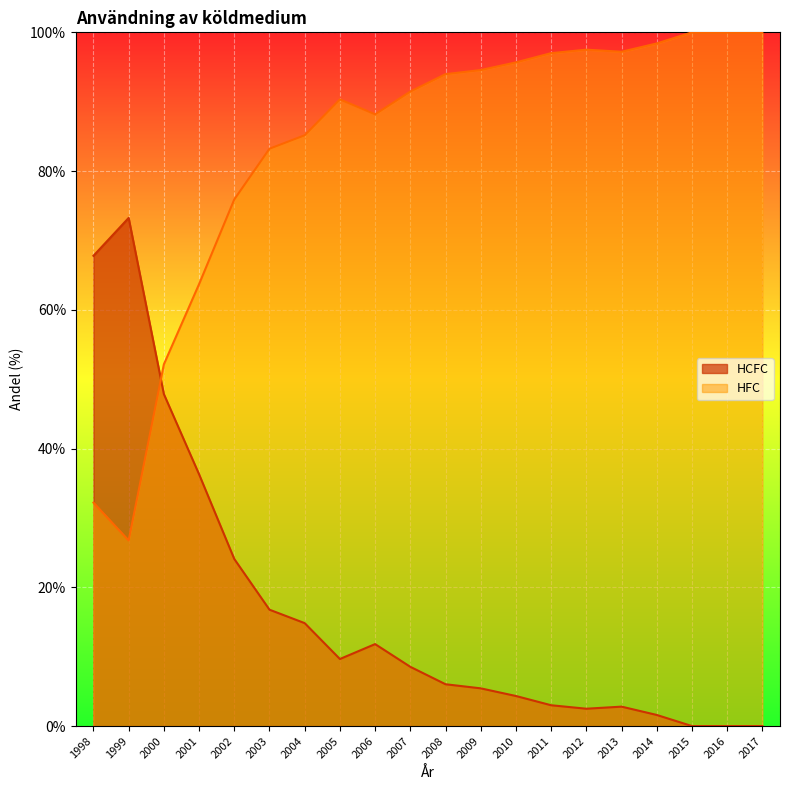

Which series has the widest spread of values?

HCFC